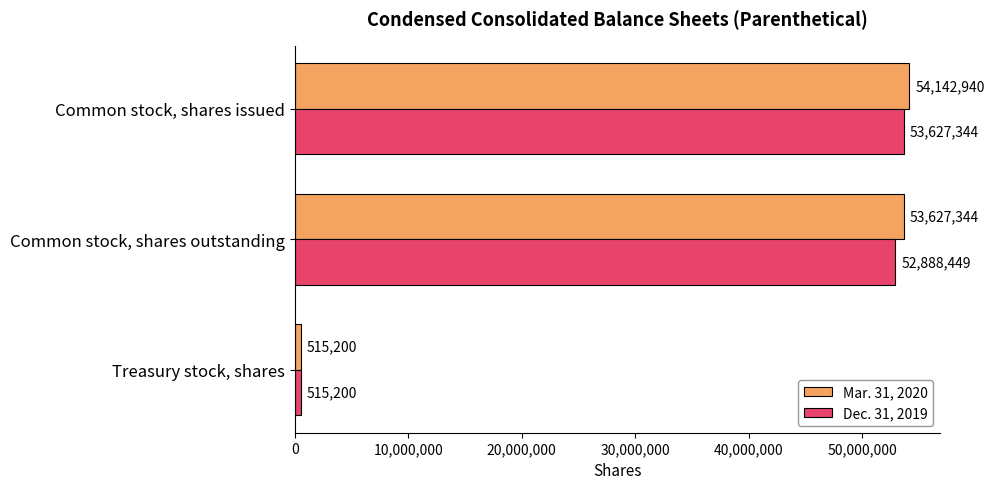

What value does the Dec. 31, 2019 series have at Common stock, shares issued?

53627344